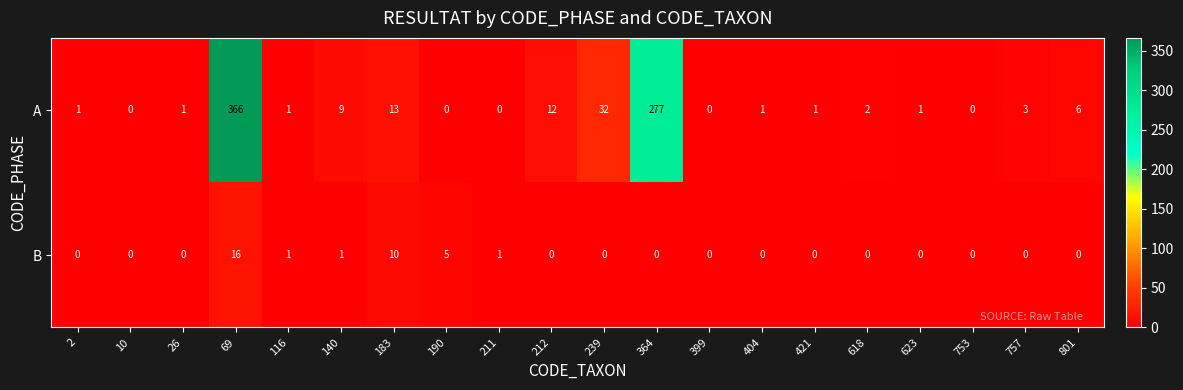

Count the number of data series in this chart.

2